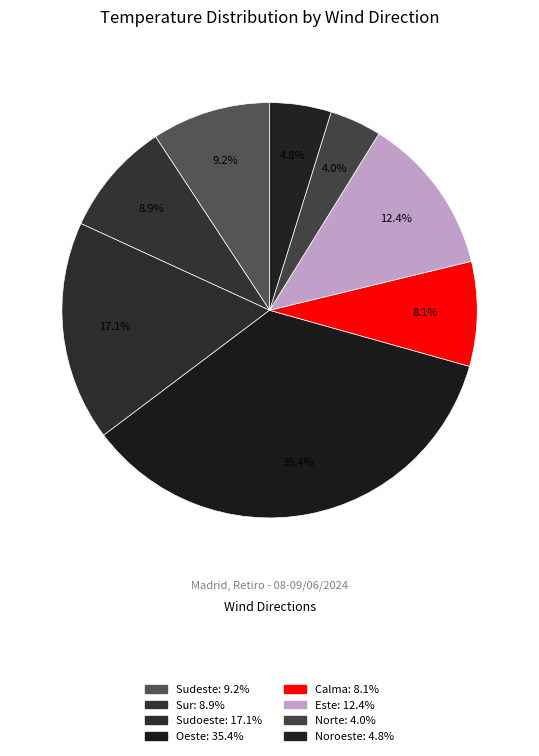

Is there a majority slice in this chart?

No